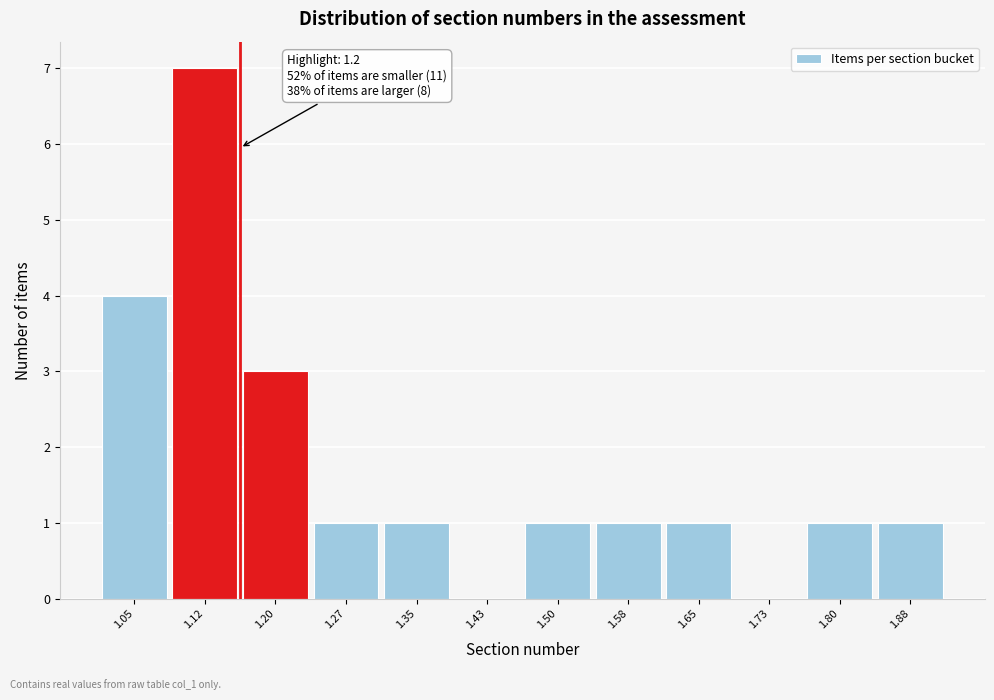

Reading left to right, list all the values displayed in this chart.

1.05=4	1.12=7	1.20=3	1.27=1	1.35=1	1.43=0	1.50=1	1.58=1	1.65=1	1.73=0	1.80=1	1.88=1